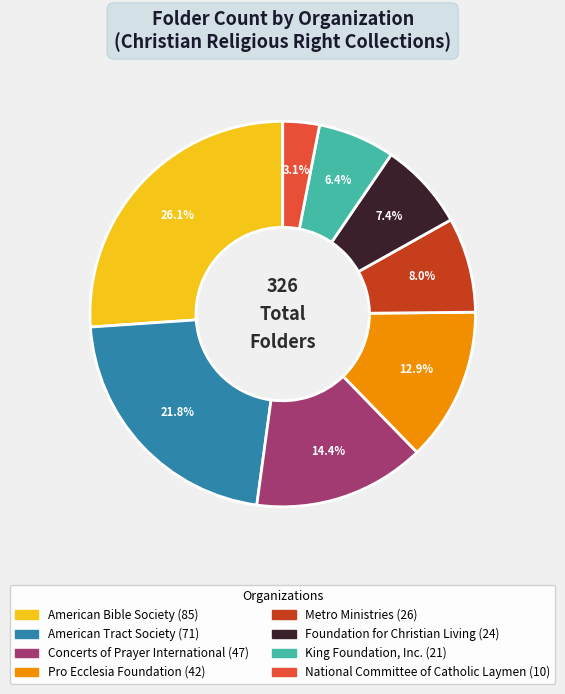

Between Foundation for Christian Living and Concerts of Prayer International, which is larger?

Concerts of Prayer International